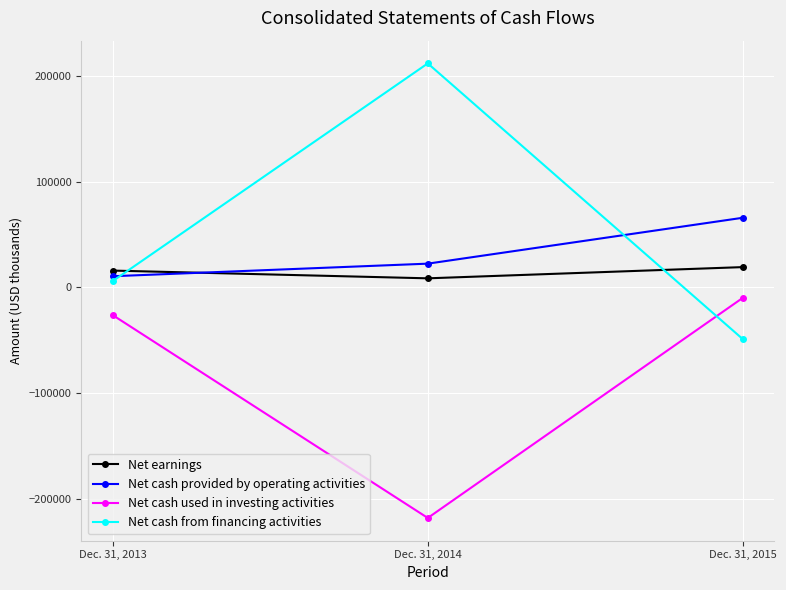

Is the value of Net earnings at Dec. 31, 2014 greater than the value of Net cash used in investing activities at Dec. 31, 2013?

Yes